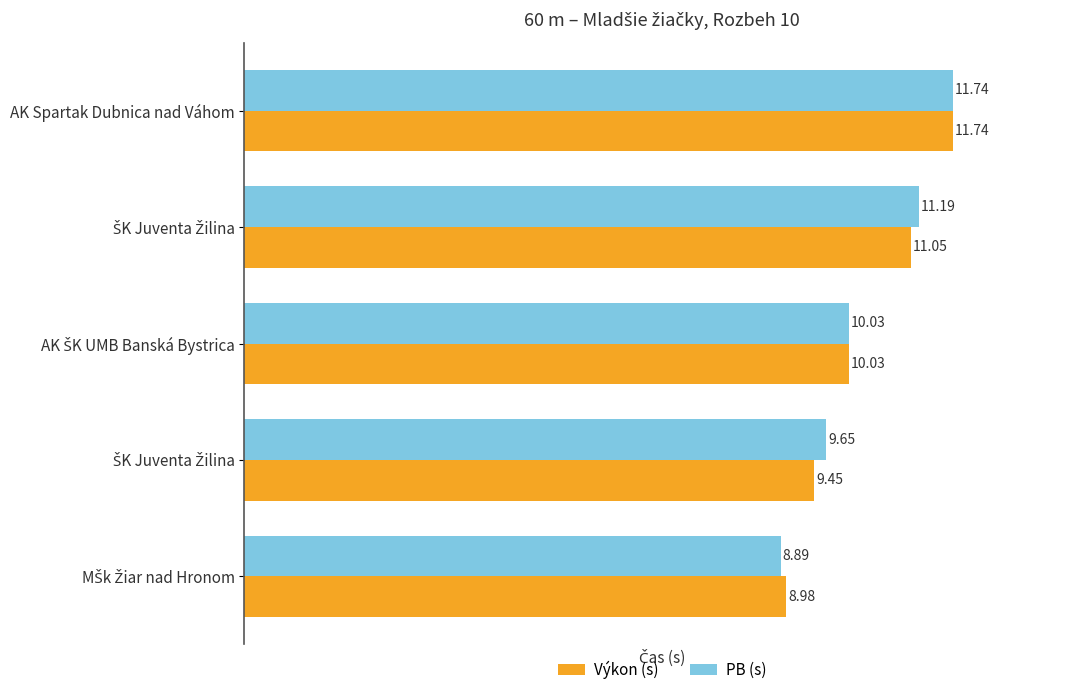

How many data points in Výkon (s) are above 10?

3